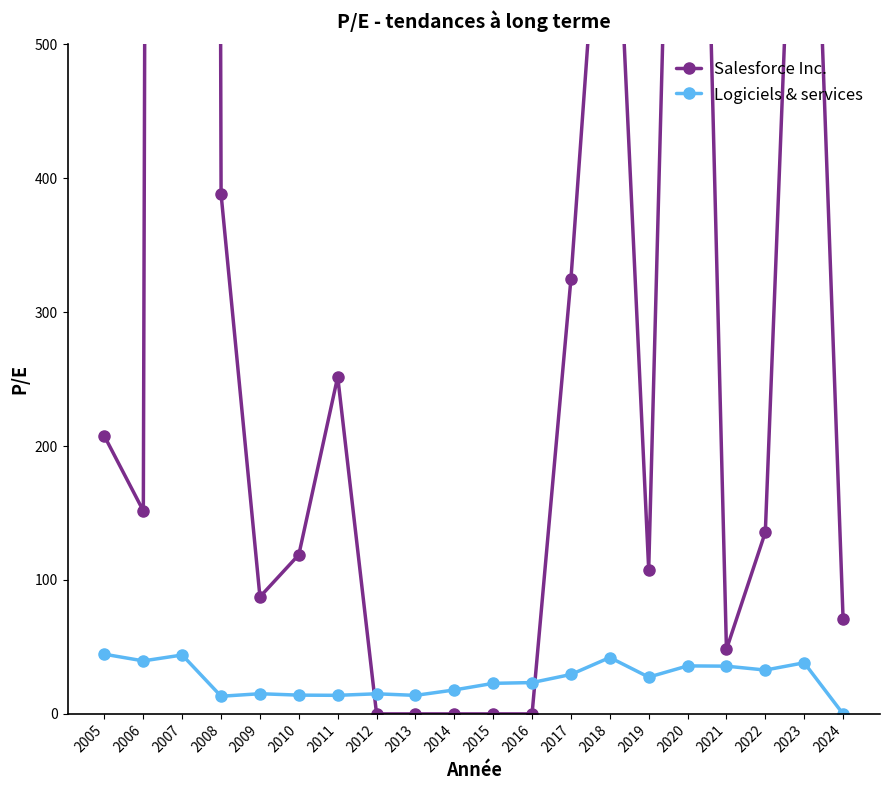

Which series has the widest spread of values?

Salesforce Inc.